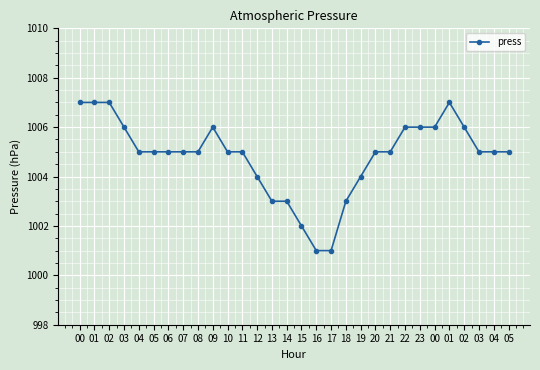

How many categories are shown in the chart?

30